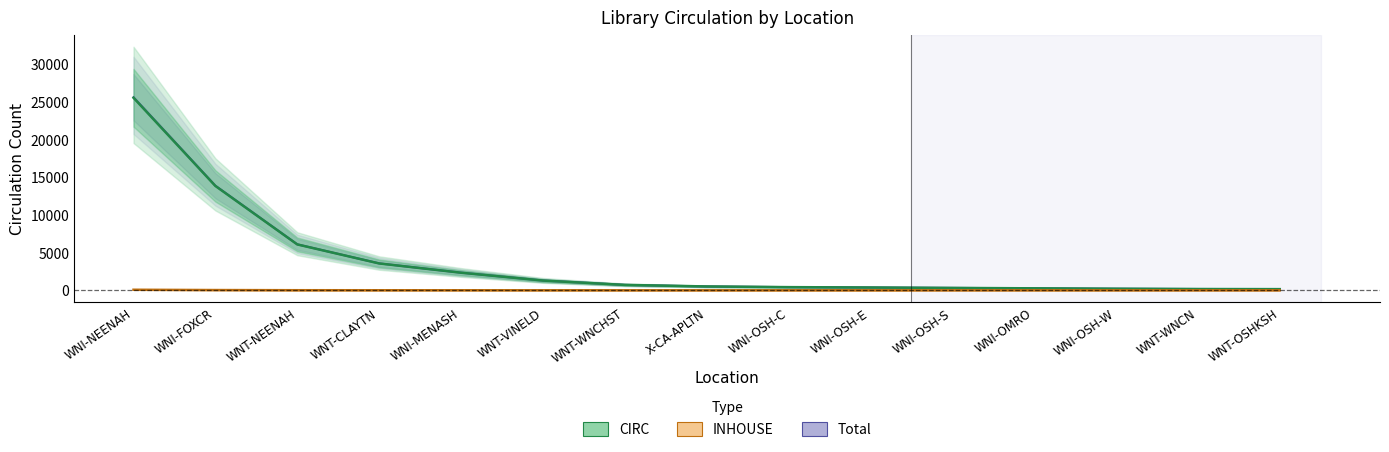

How many lines are shown in the chart?

3